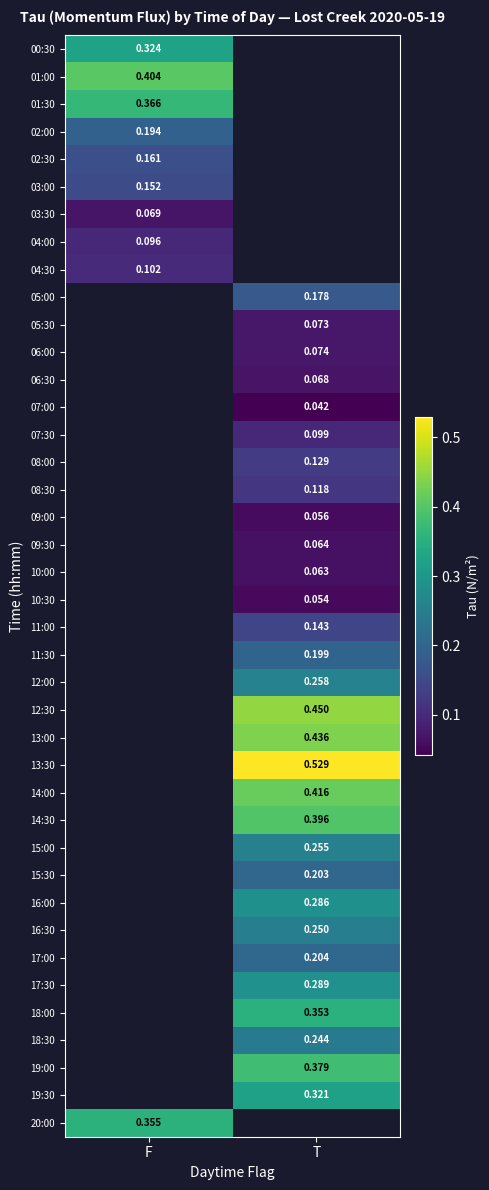

At which category does the chart reach its minimum across all series?

T